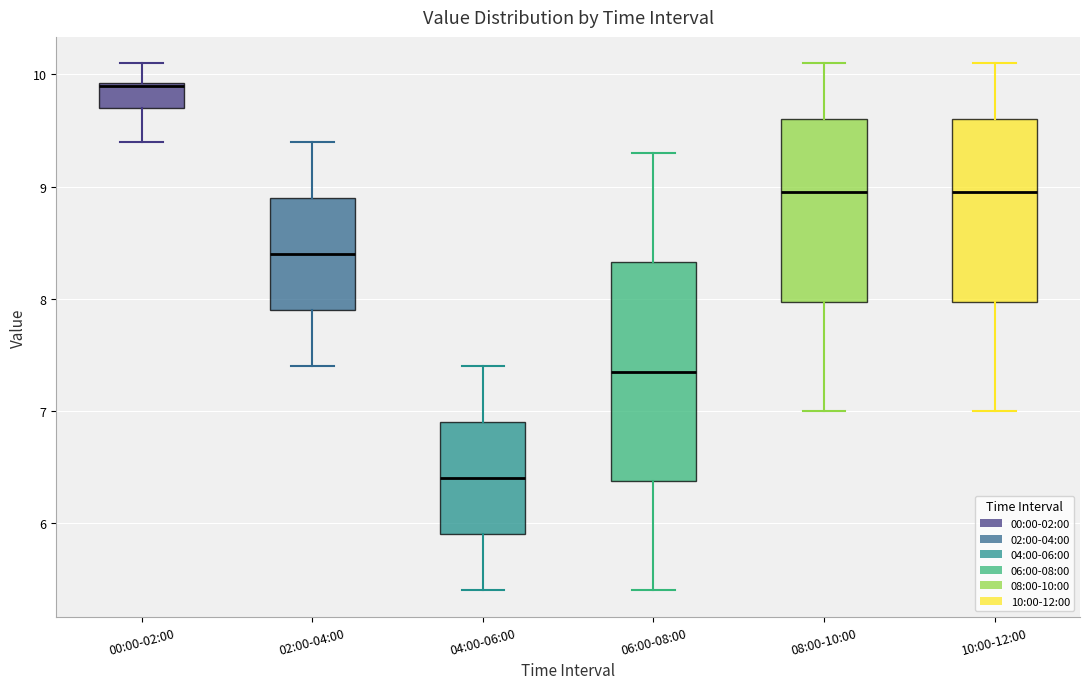

Reading left to right, read every box against the y-axis: the position of its median line, the range the box covers, and the ends of its whiskers. The values are not printed on the chart, so give them approximately, as read against the axis.

00:00-02:00: median 9.9, box 9.7 to 9.9, whiskers 9.4 to 10.1
02:00-04:00: median 8.4, box 7.9 to 8.9, whiskers 7.4 to 9.4
04:00-06:00: median 6.4, box 5.9 to 6.9, whiskers 5.4 to 7.4
06:00-08:00: median 7.4, box 6.4 to 8.3, whiskers 5.4 to 9.3
08:00-10:00: median 9.0, box 8.0 to 9.6, whiskers 7.0 to 10.1
10:00-12:00: median 9.0, box 8.0 to 9.6, whiskers 7.0 to 10.1